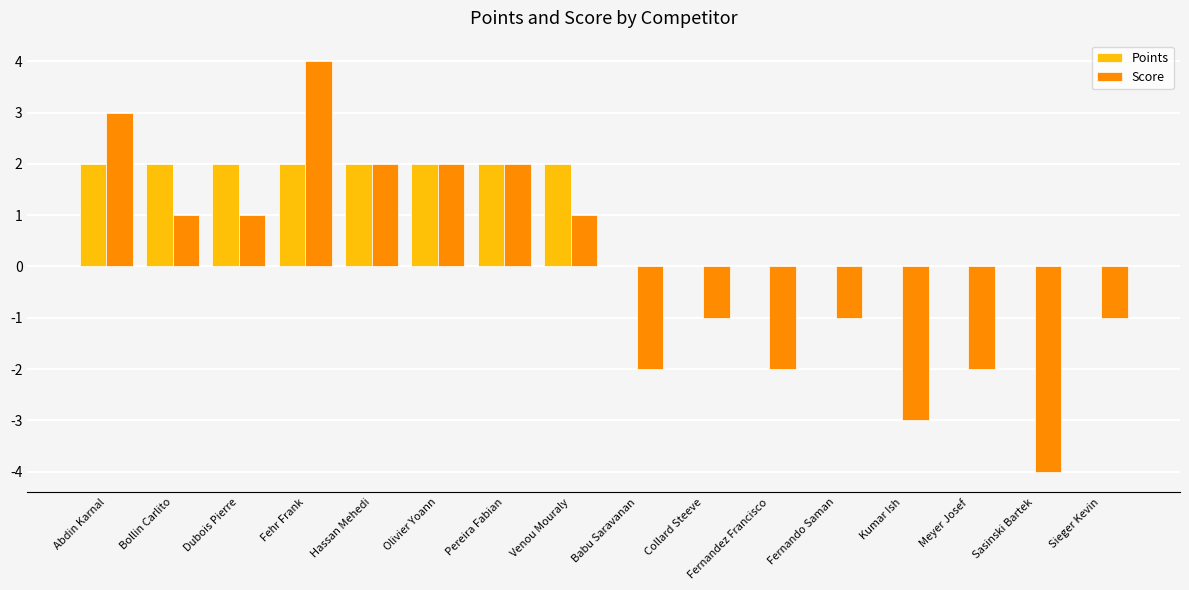

Count the number of categories in the chart.

16